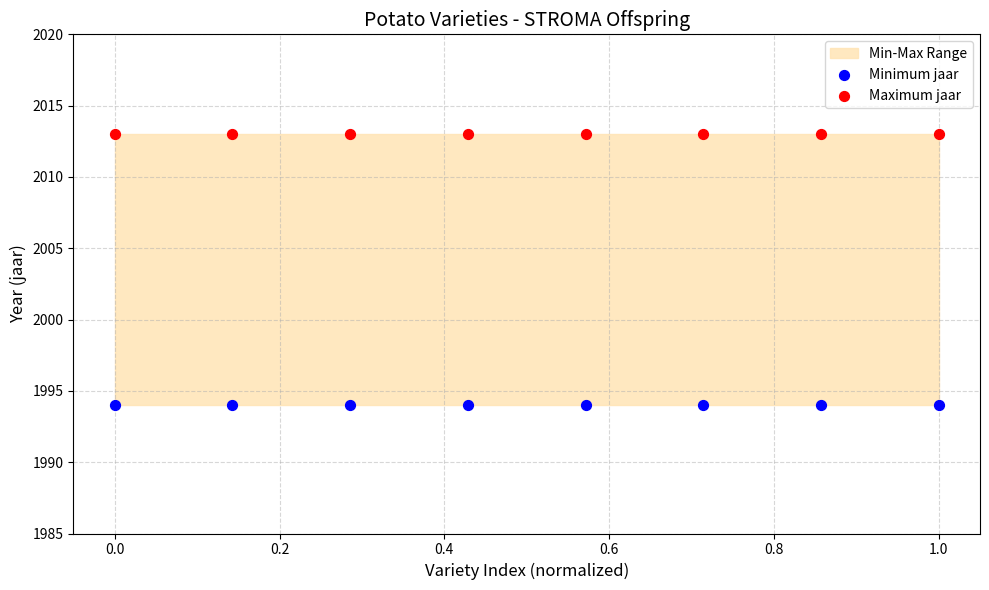

Which series reaches the maximum Y coordinate?

Maximum jaar